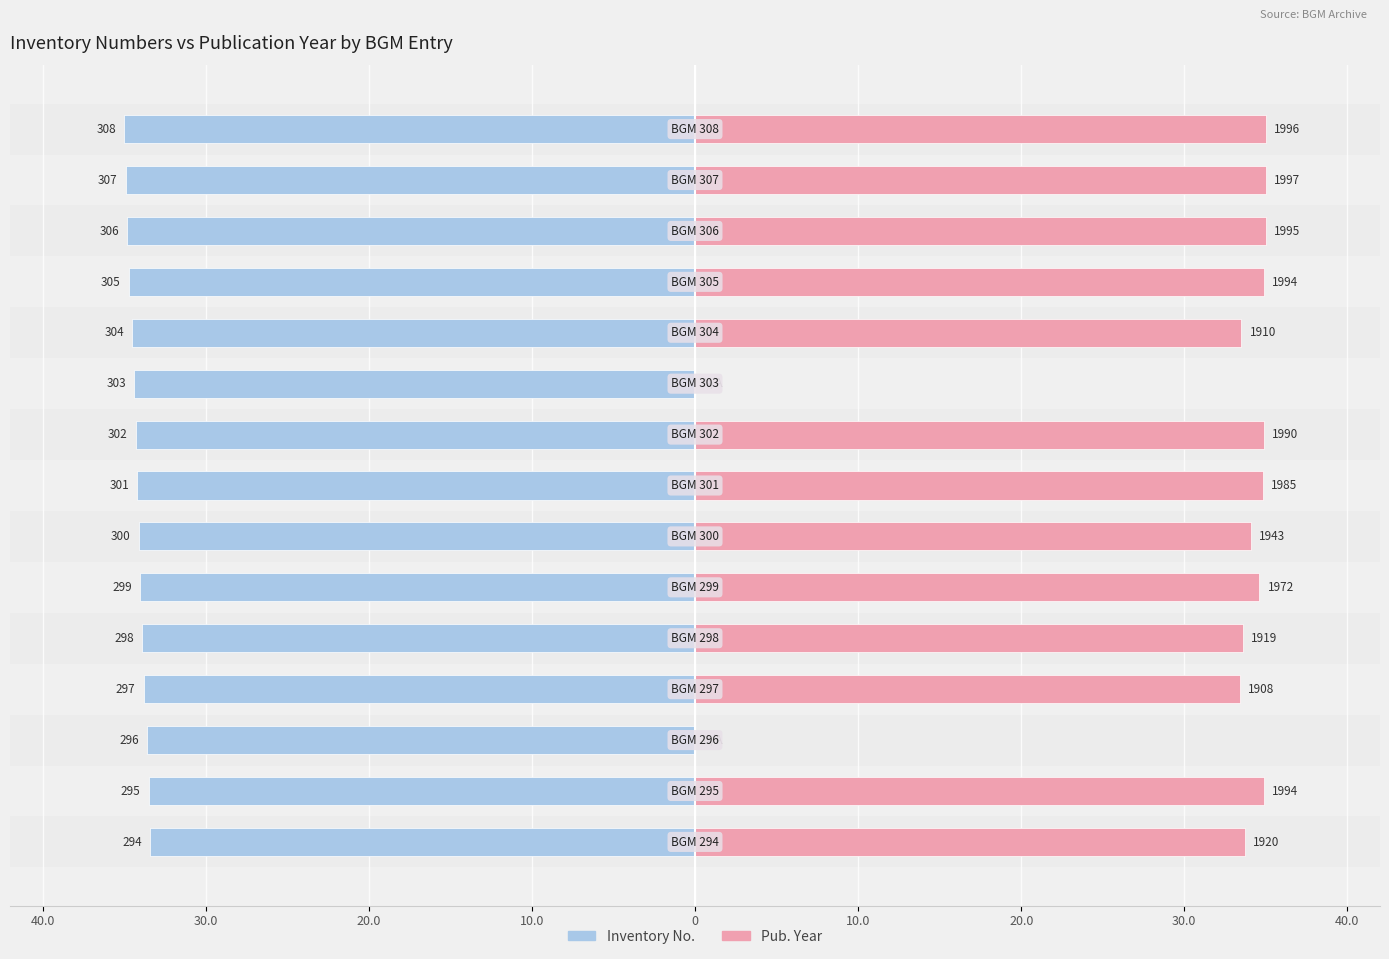

Is it true that Inventory No. equals -60.8 at 10.0?

False